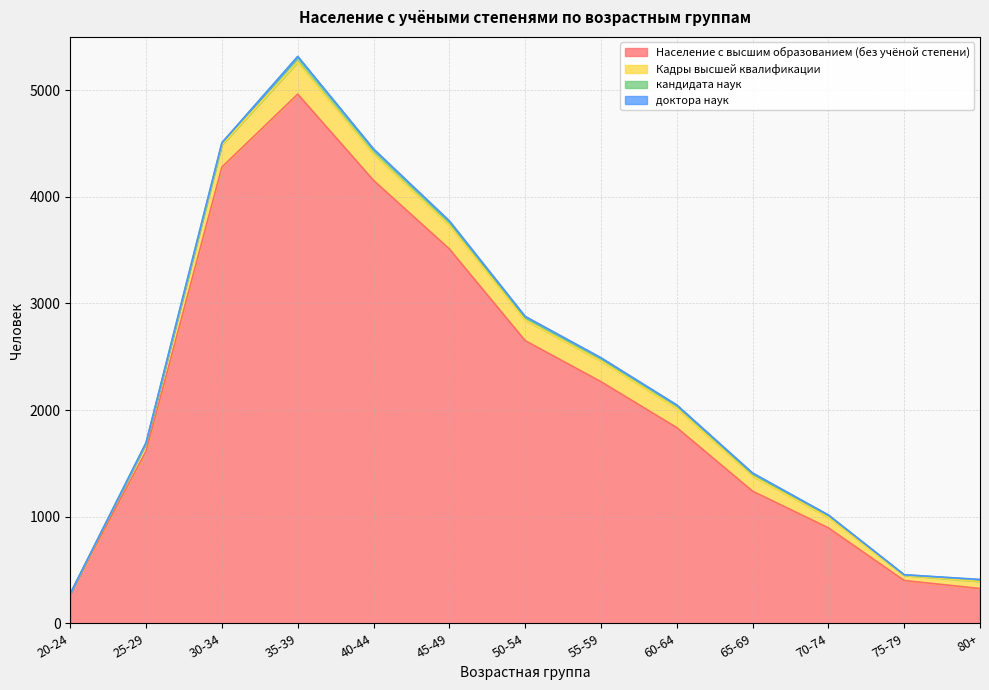

Where is доктора наук nearest to the value 5?

40-44